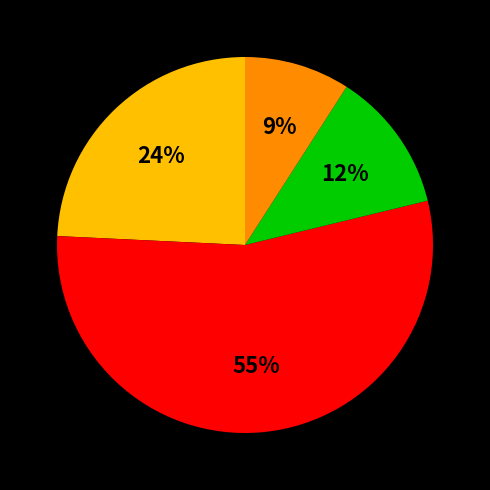

To the nearest percent, what is the average slice percentage?

25%